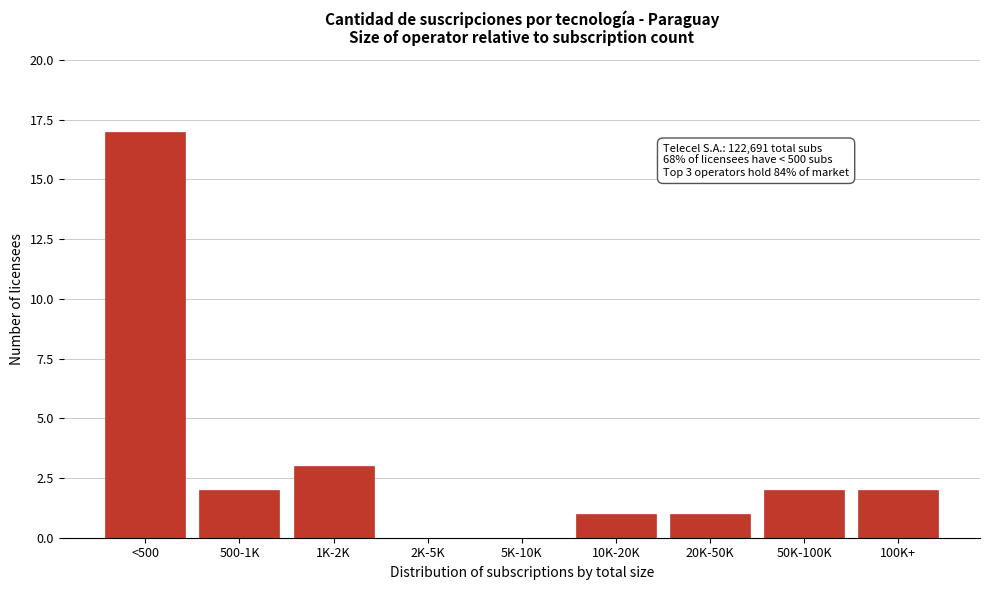

Reading right to left, transcribe all the data shown in this chart.

100K+=2	50K-100K=2	20K-50K=1	10K-20K=1	5K-10K=0	2K-5K=0	1K-2K=3	500-1K=2	<500=17